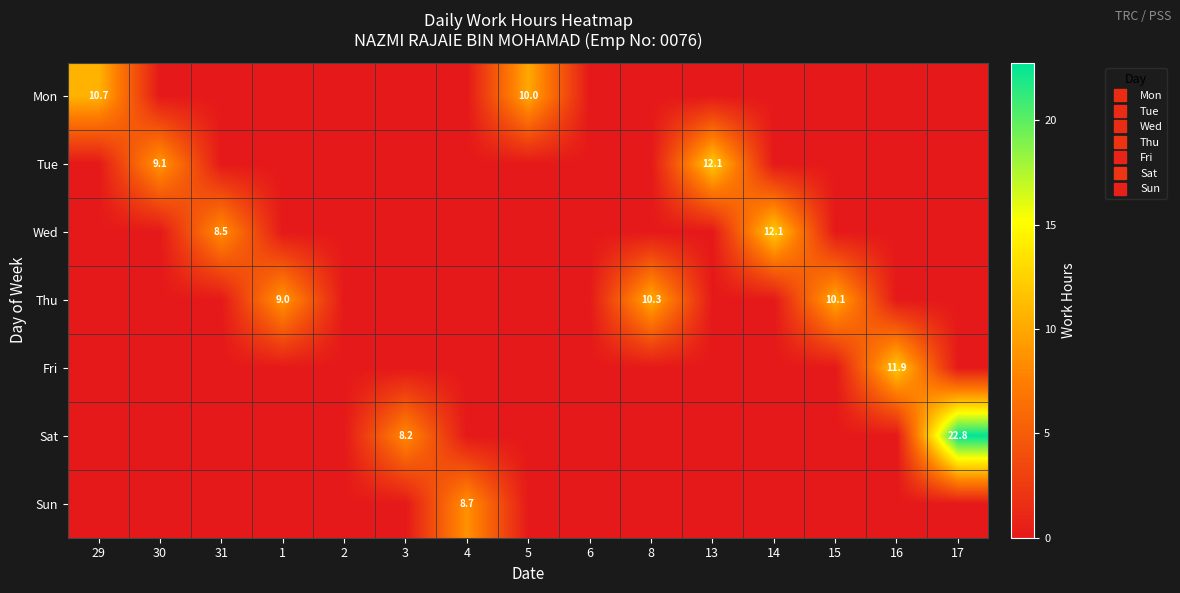

Rank the categories by Tue value from lowest to highest.

29, 31, 1, 2, 3, 4, 5, 6, 8, 14, 15, 16, 17, 30, 13